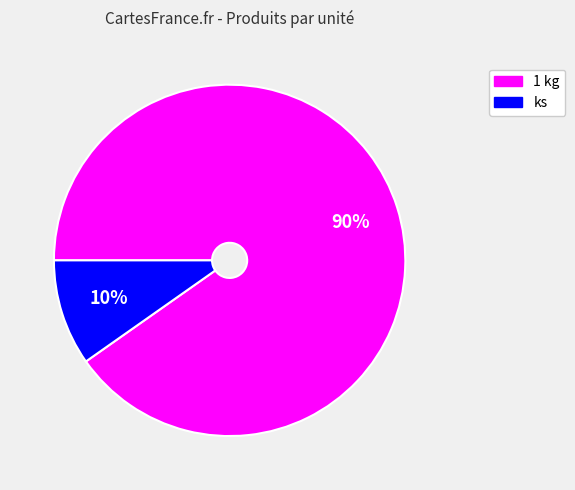

To the nearest percent, what is the combined percentage of 1 kg and ks?

100%